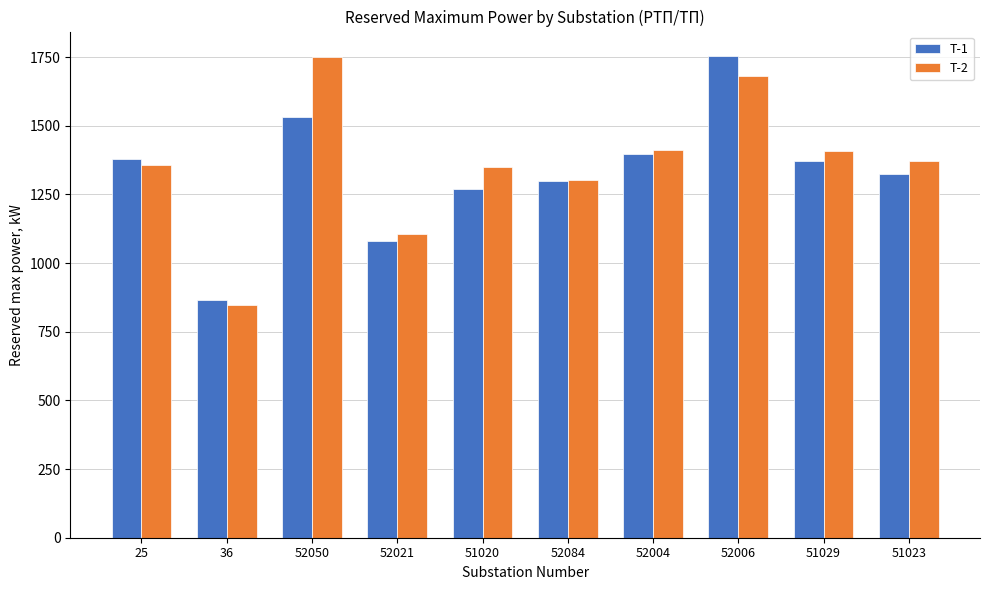

Where is T-2 nearest to the value 1300?

52084